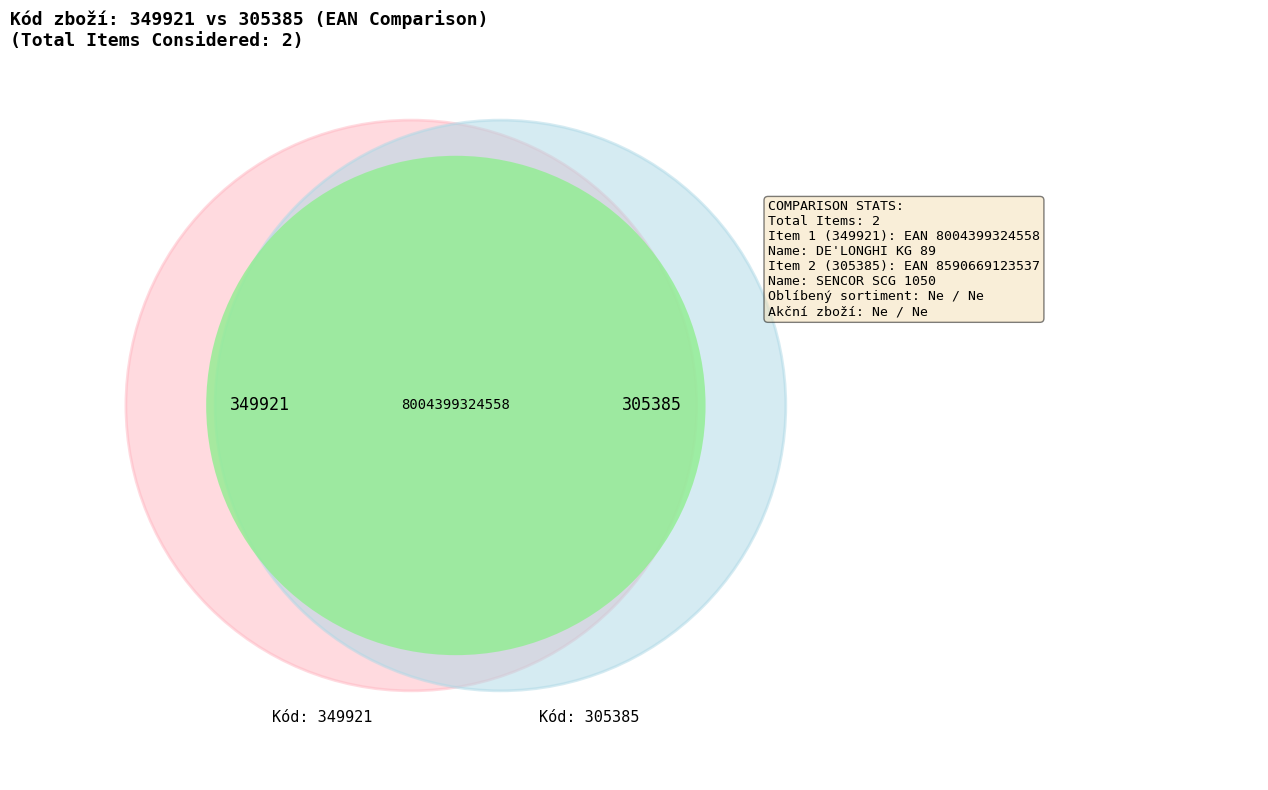

What percentage is NOT represented by 349921?

51.8%